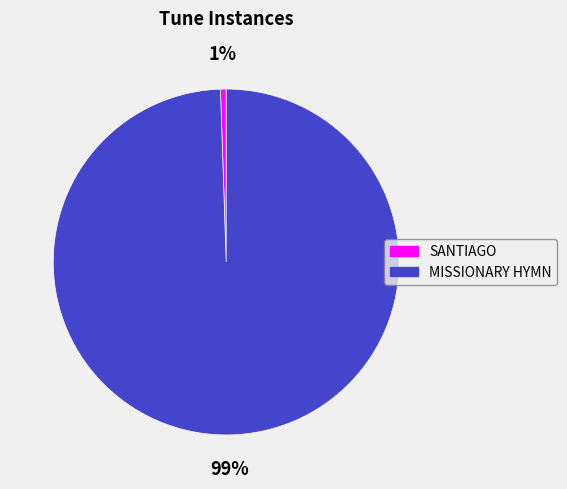

To the nearest percent, what is the average slice percentage?

50%